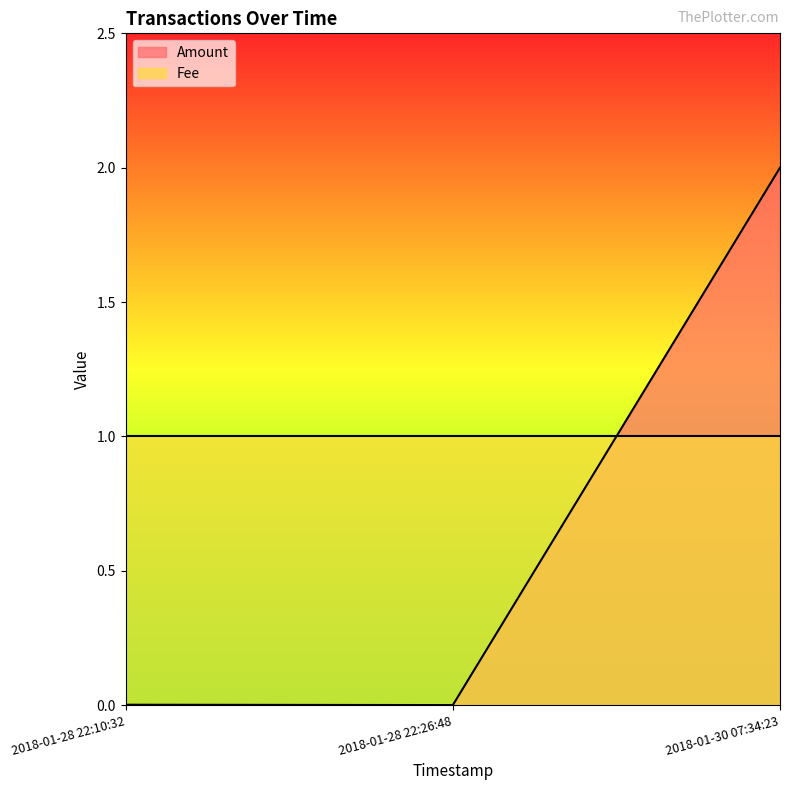

Rank the categories by value from lowest to highest.

2018-01-28 22:26:48, 2018-01-28 22:10:32, 2018-01-30 07:34:23